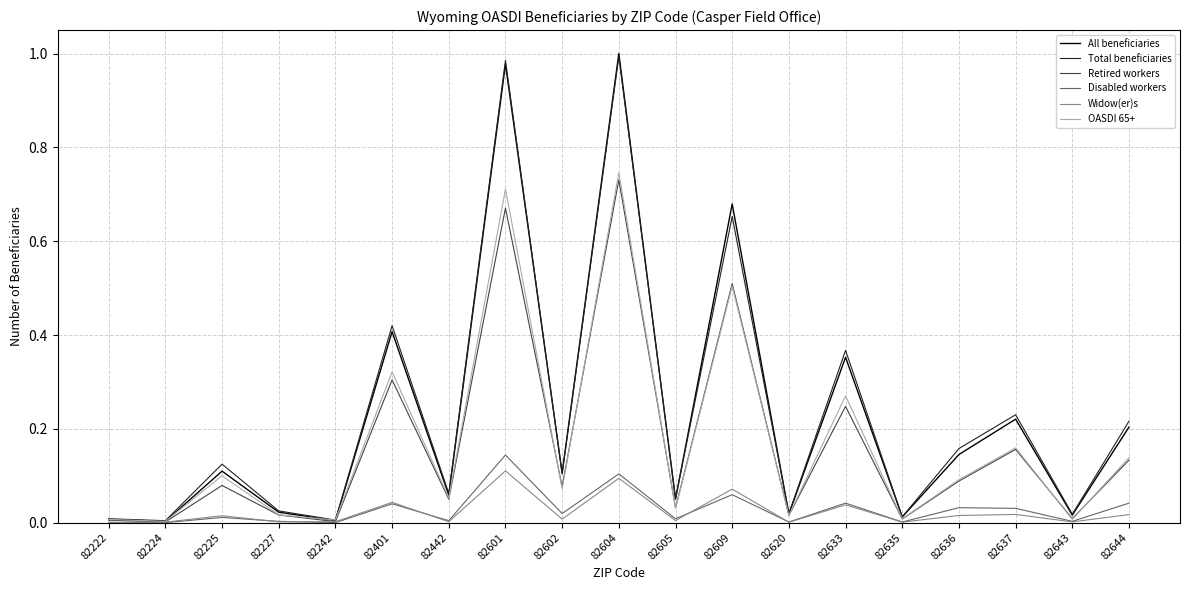

What is the total value across all series at 82601?

3.6